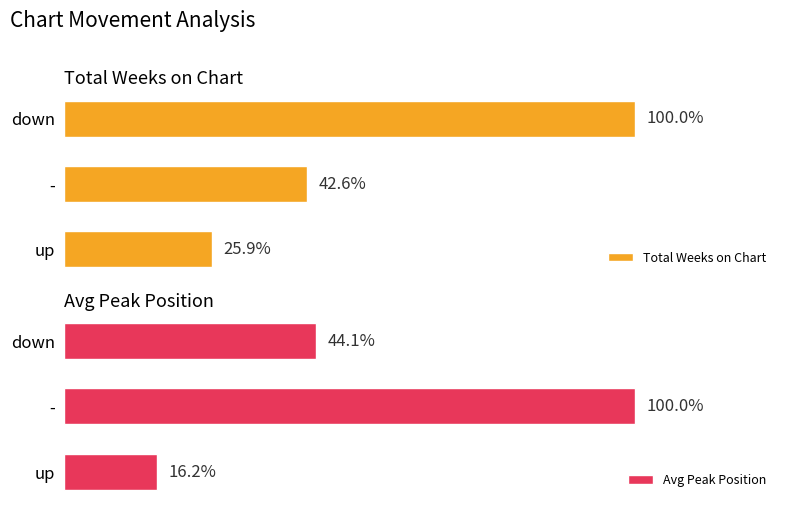

Are the bars horizontal?

Yes